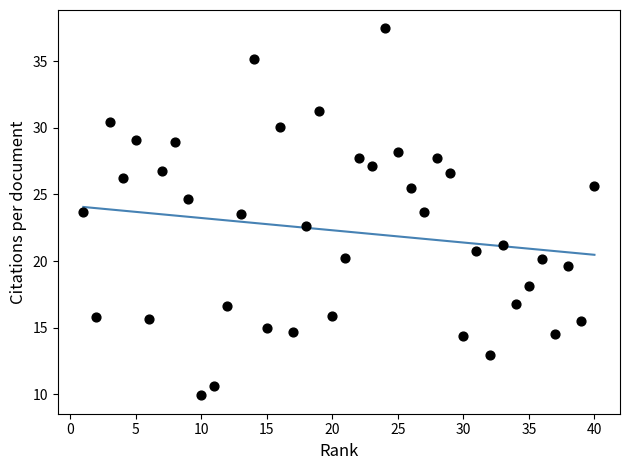

What is the range of X values (max minus min)?

39.0